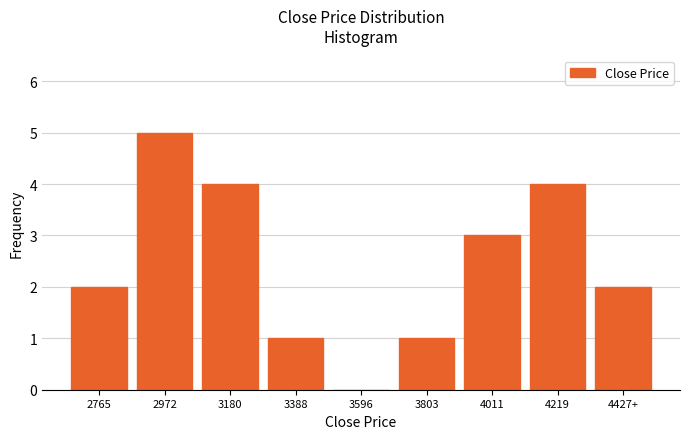

Reading left to right, transcribe all the data shown in this chart.

2765=2	2972=5	3180=4	3388=1	3596=0	3803=1	4011=3	4219=4	4427+=2